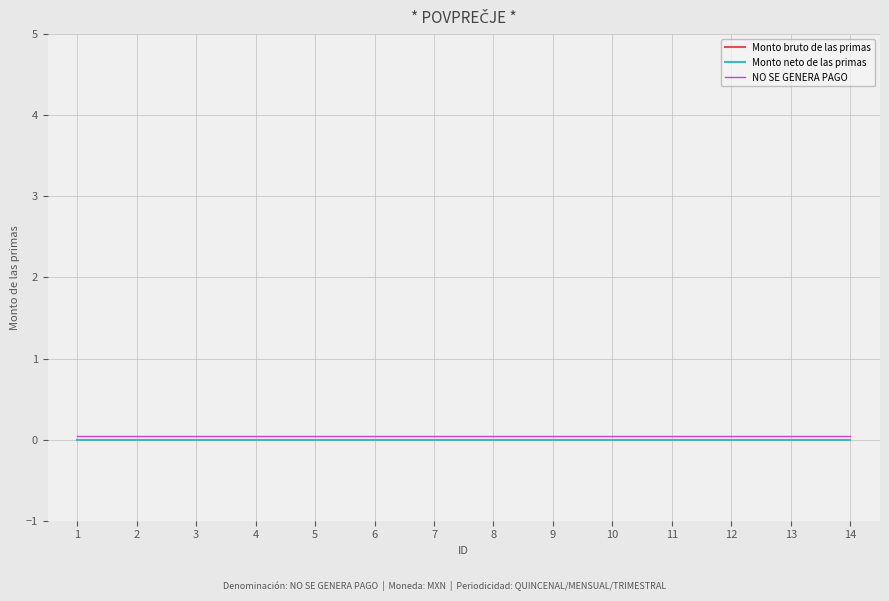

Does the chart display data point markers on the line(s)?

No